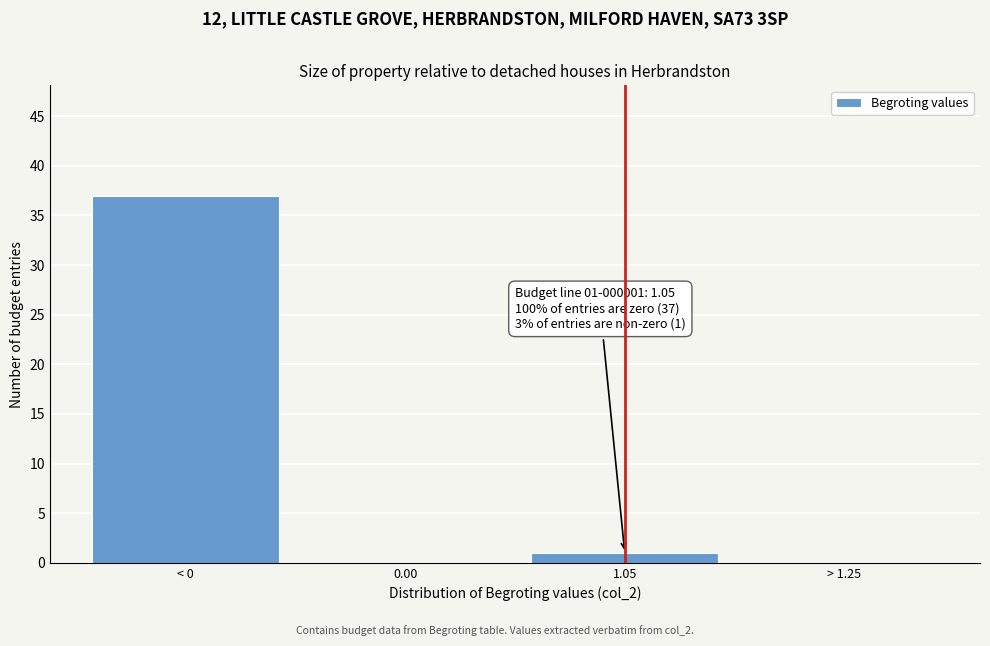

Reading left to right, list all the values displayed in this chart.

< 0=37	0.00=0	1.05=1	> 1.25=0